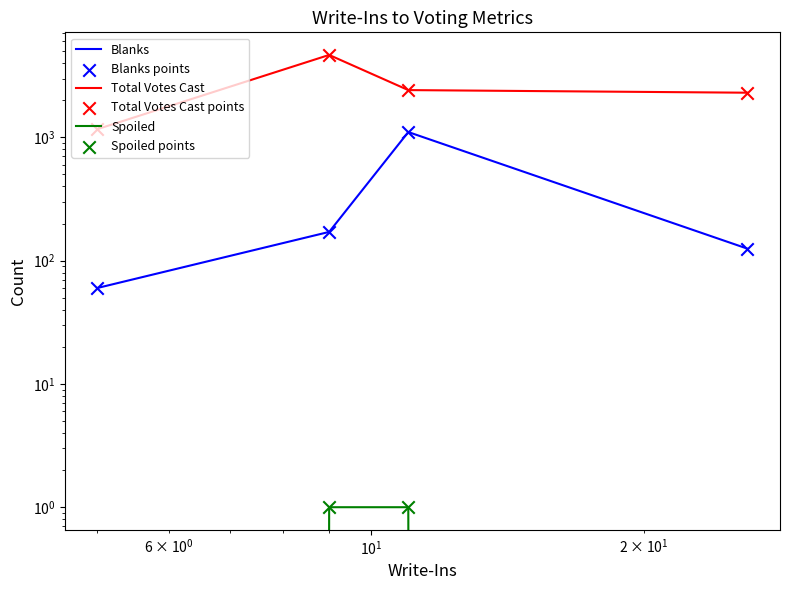

Is the value of Spoiled at $\mathdefault{10^{2}}$ greater than the value of Total Votes Cast points at $\mathdefault{10^{2}}$?

No